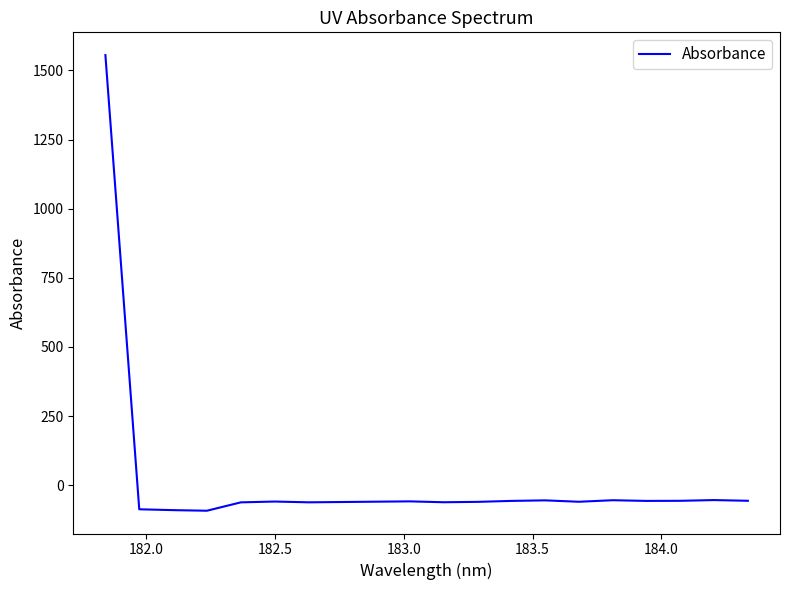

What is the smallest value displayed?

-91.9